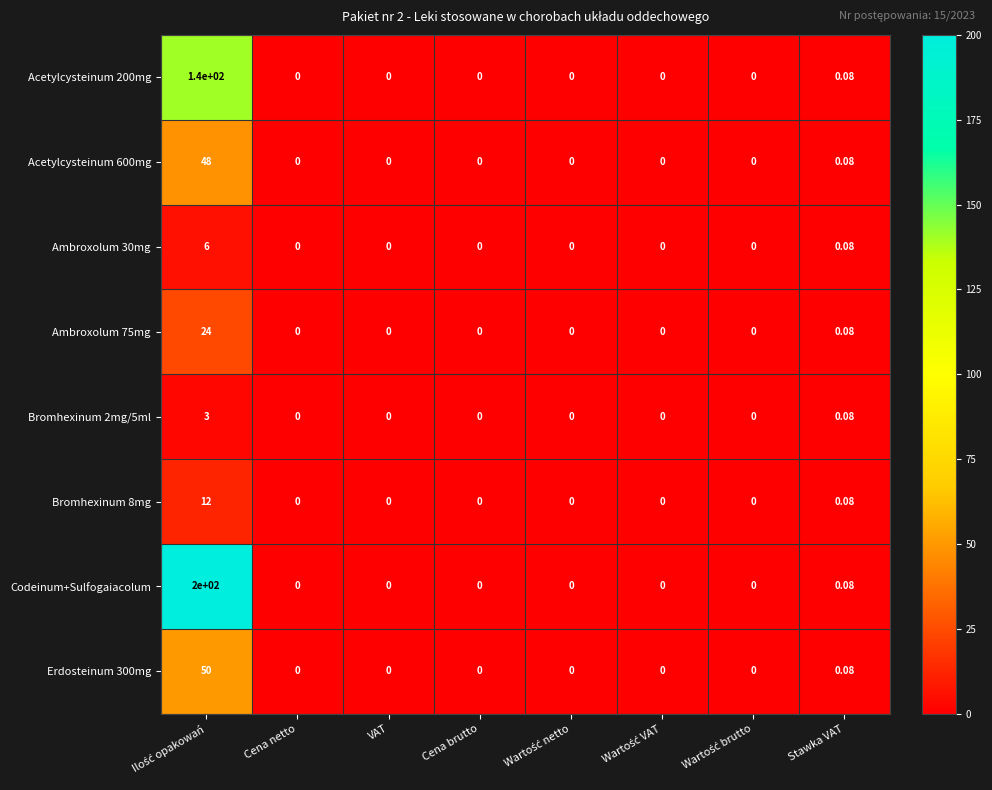

Which series has the largest total across all categories?

Codeinum+Sulfogaiacolum